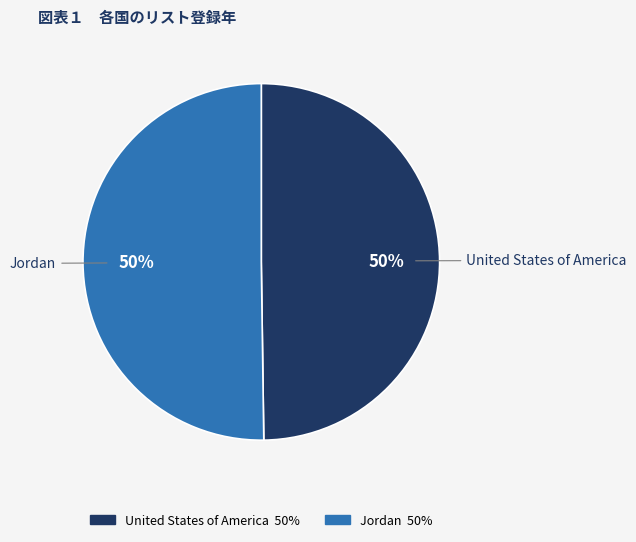

What percentage is the Jordan slice, to the nearest percent?

50%